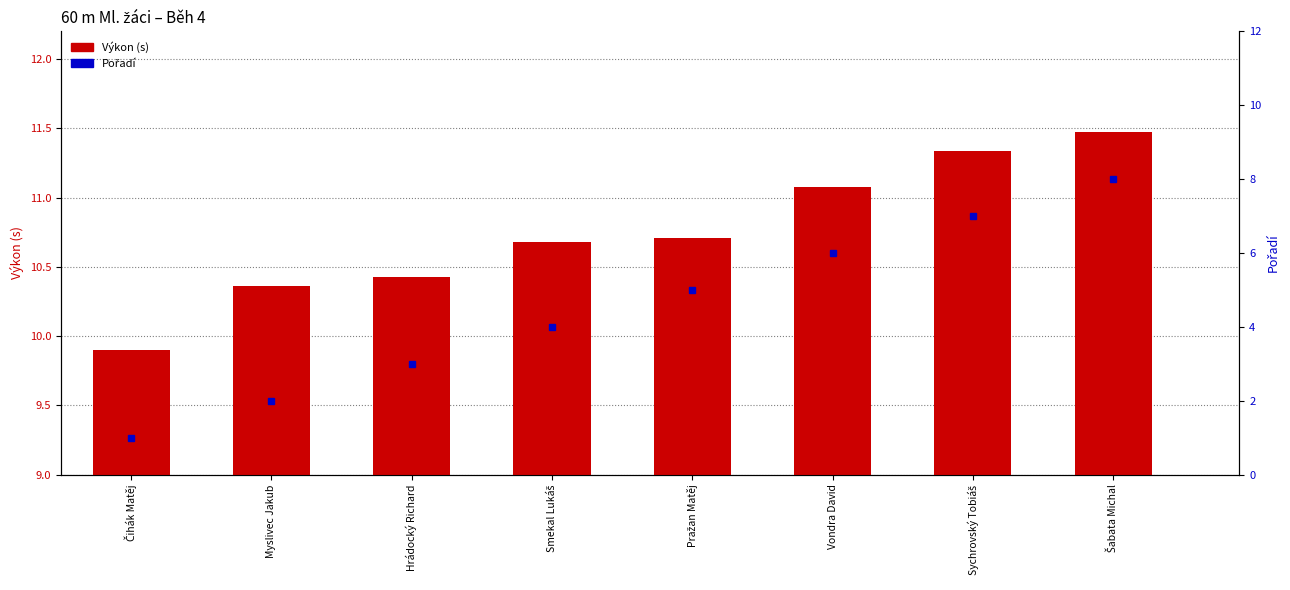

At which label does Výkon (s) first exceed 10?

Myslivec Jakub